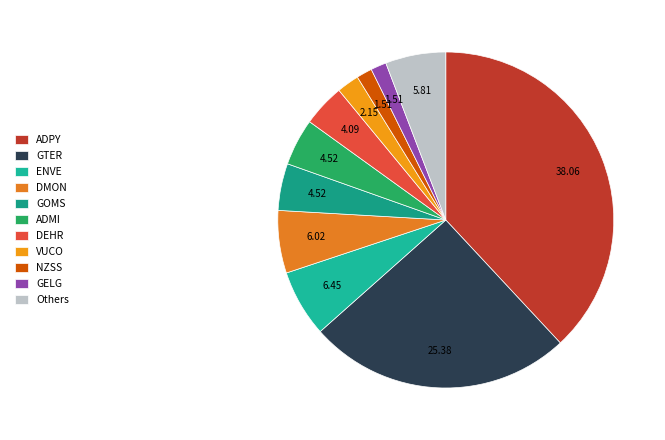

Which slice is the largest?

ADPY